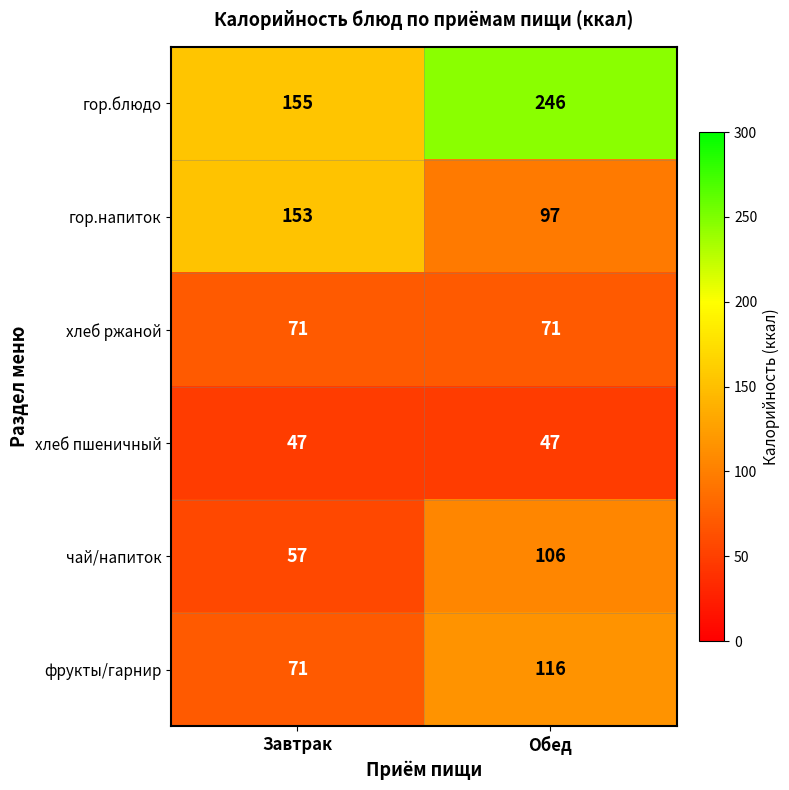

Which series has the largest range (max minus min)?

гор.блюдо